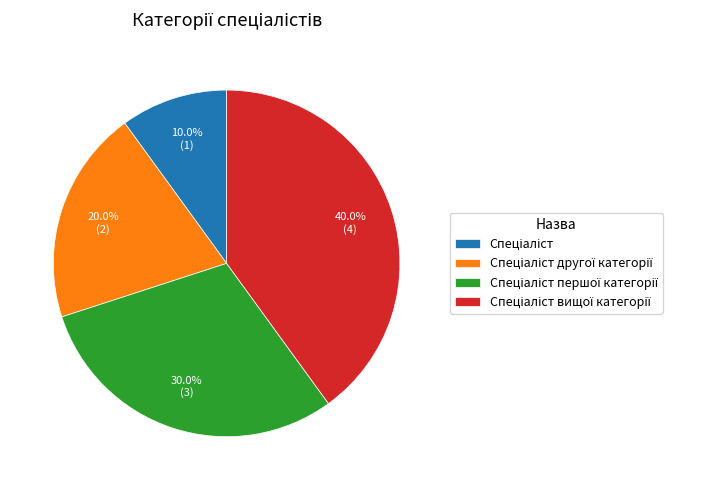

How many segments does this pie chart have?

4